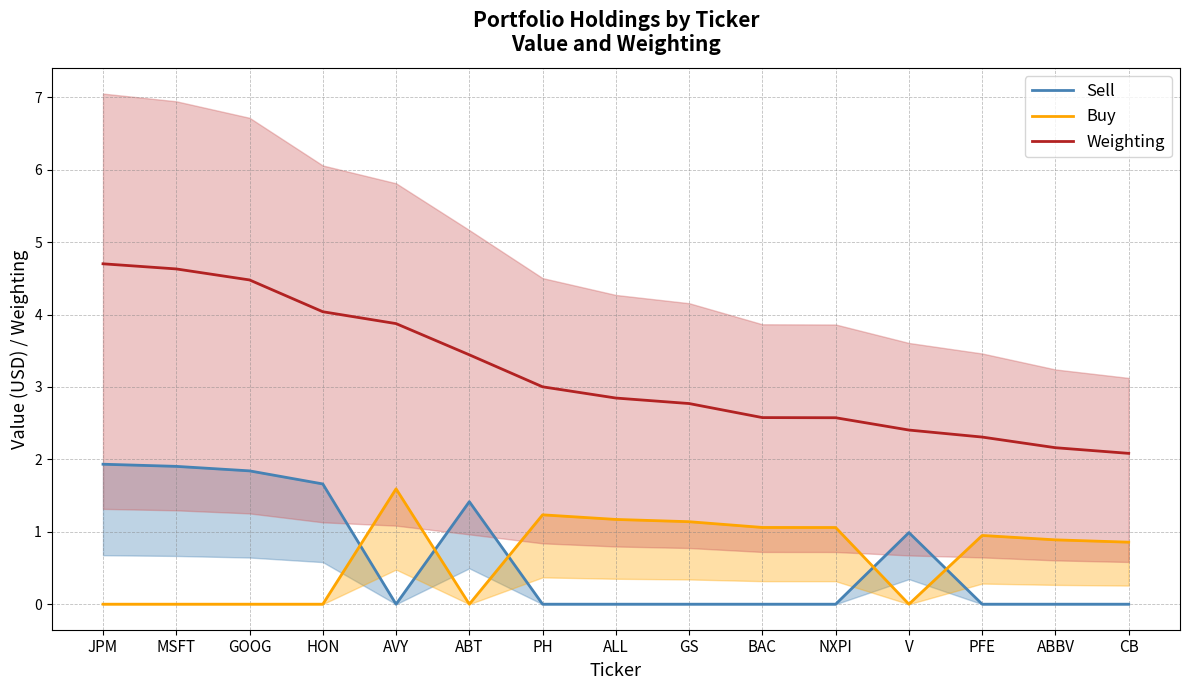

Which label corresponds to the smallest value in the chart?

AVY